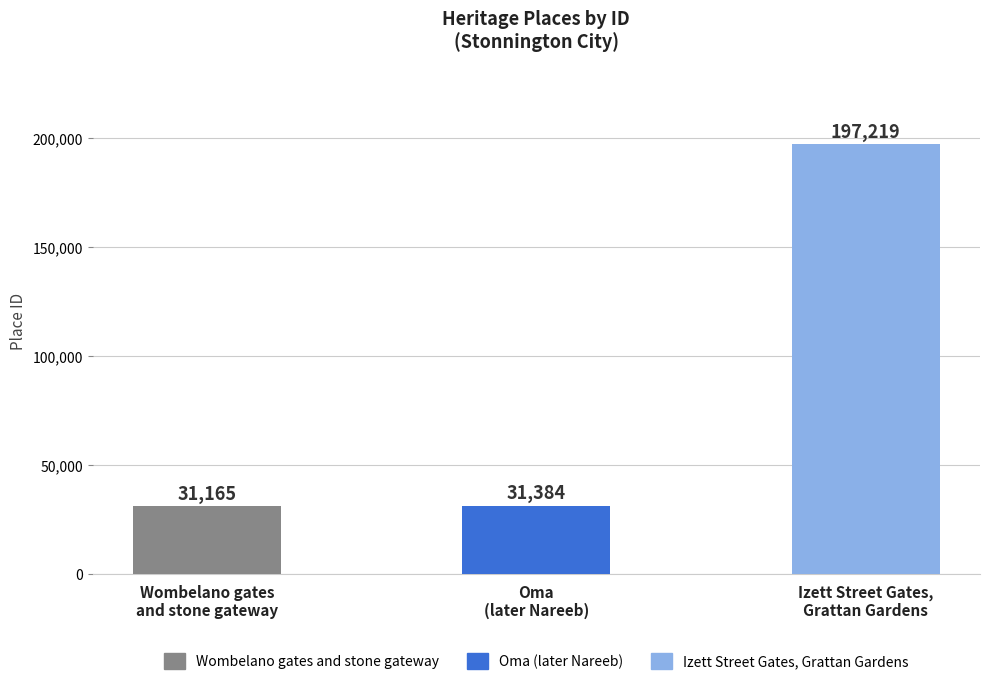

Rank the categories by value from lowest to highest.

Wombelano gates
and stone gateway, Oma
(later Nareeb), Izett Street Gates,
Grattan Gardens